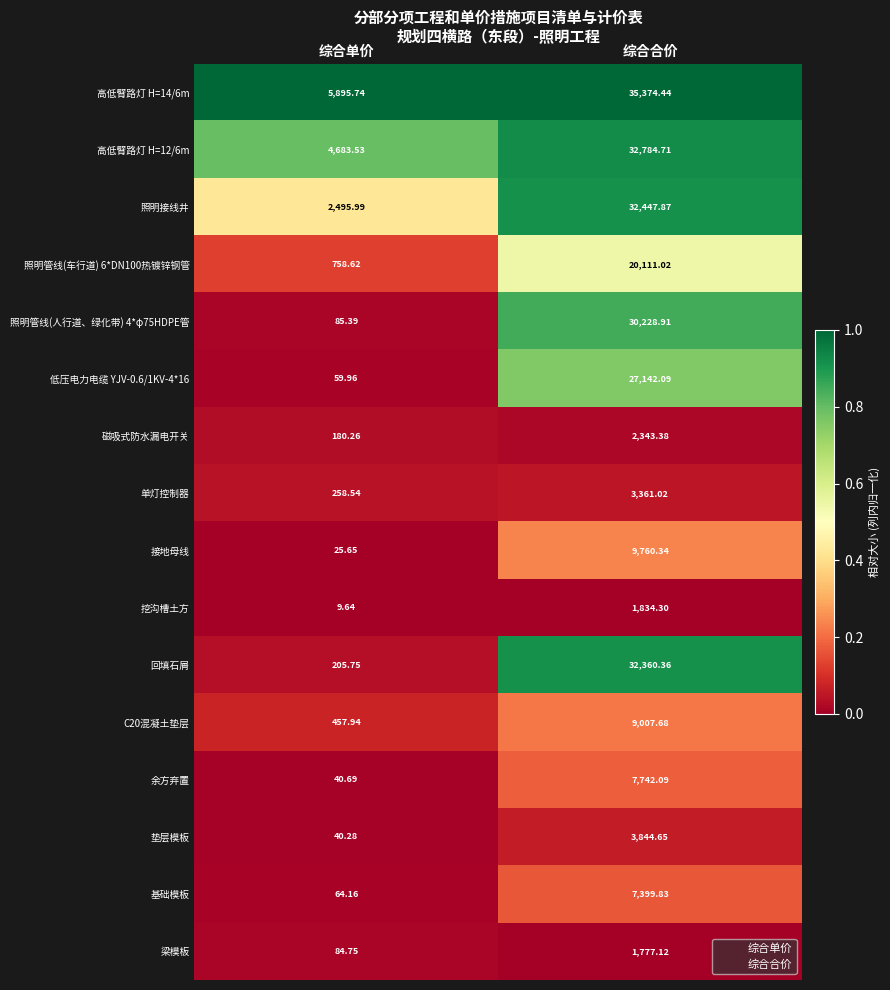

Is the value of 基础模板 at 综合合价 greater than the value of 余方弃置 at 综合合价?

No